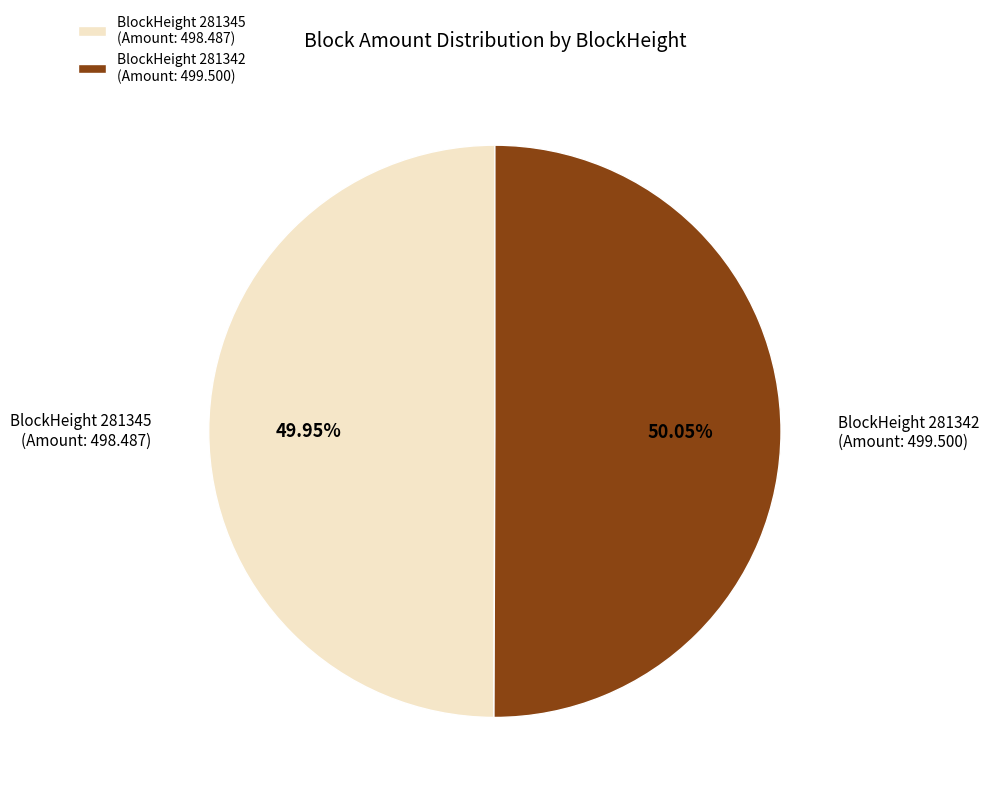

How many segments does this pie chart have?

2